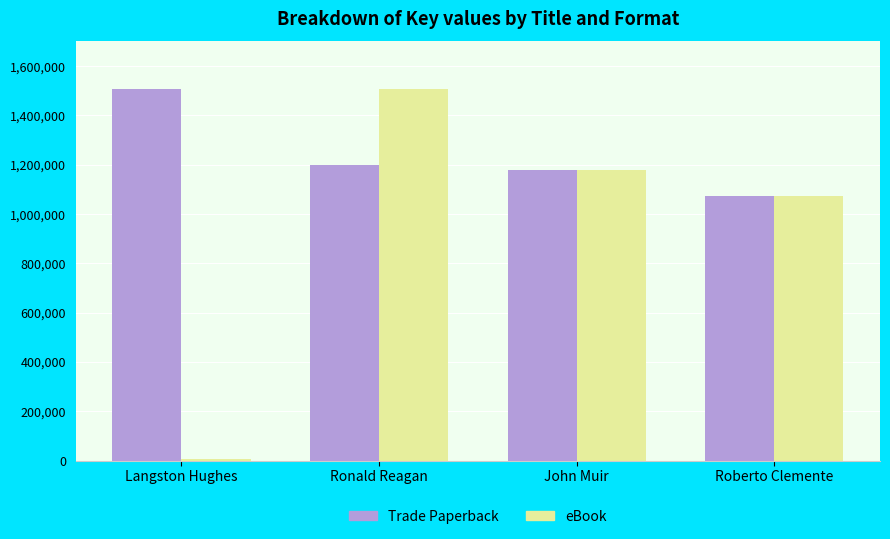

What are all the series names shown in the legend?

Trade Paperback, eBook